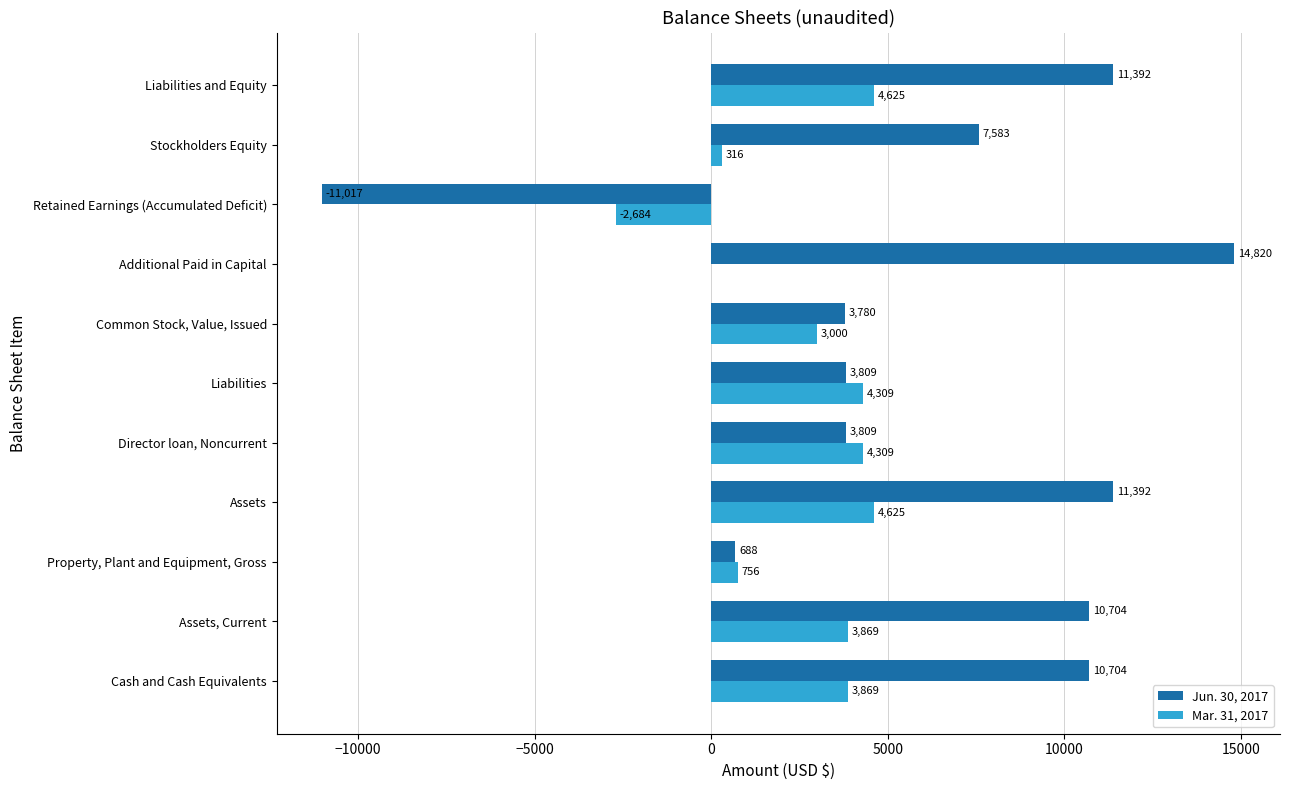

Which series has the largest range (max minus min)?

Jun. 30, 2017